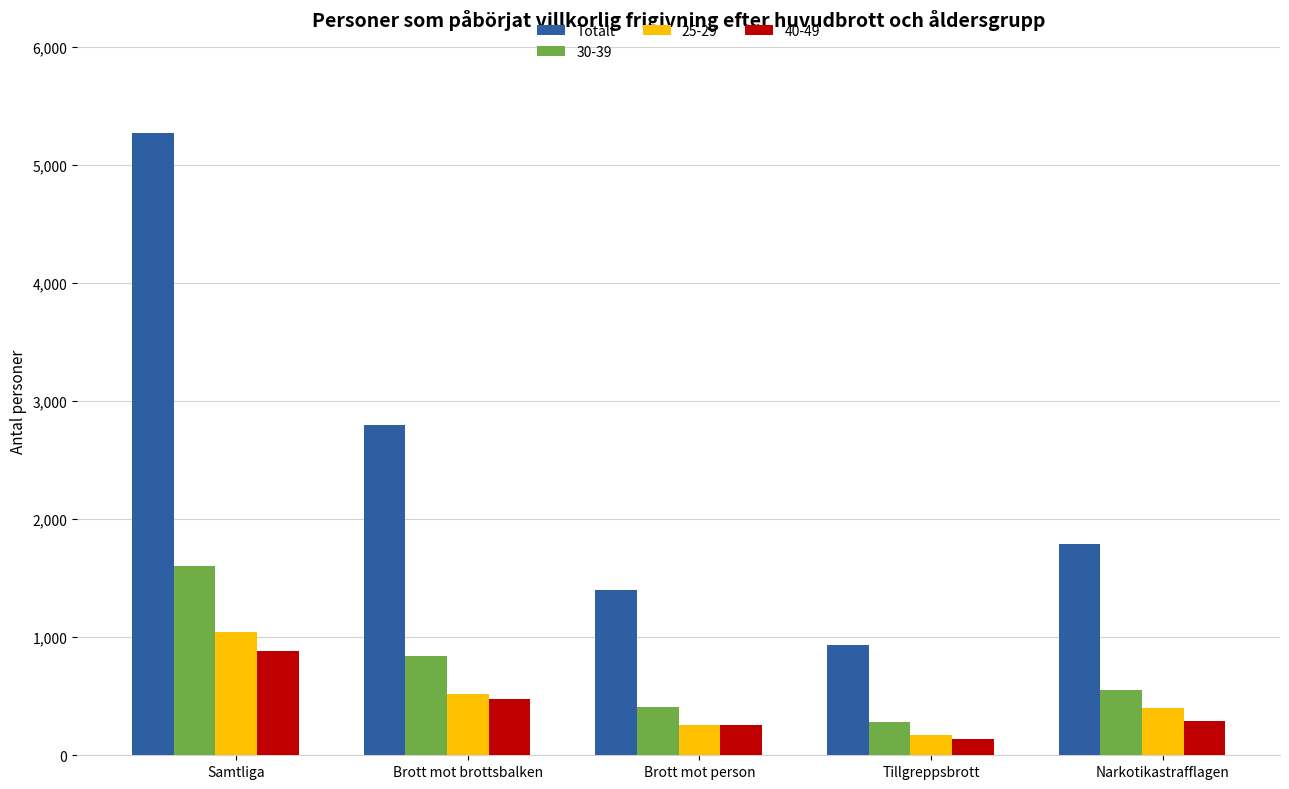

Rank the categories by Totalt value from lowest to highest.

Tillgreppsbrott, Brott mot person, Narkotikastrafflagen, Brott mot brottsbalken, Samtliga